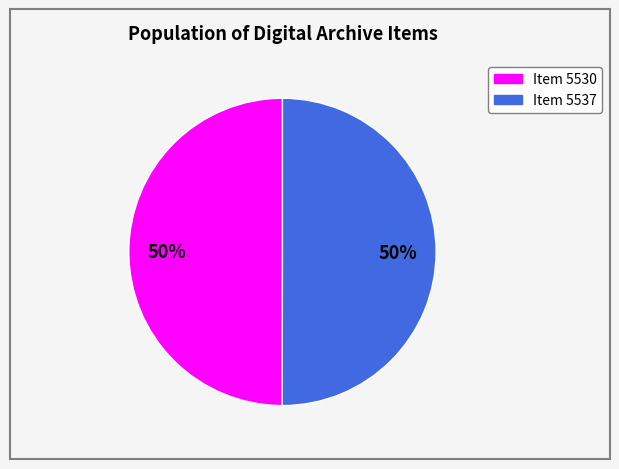

True or false: Item 5530 accounts for 43% of the total.

False